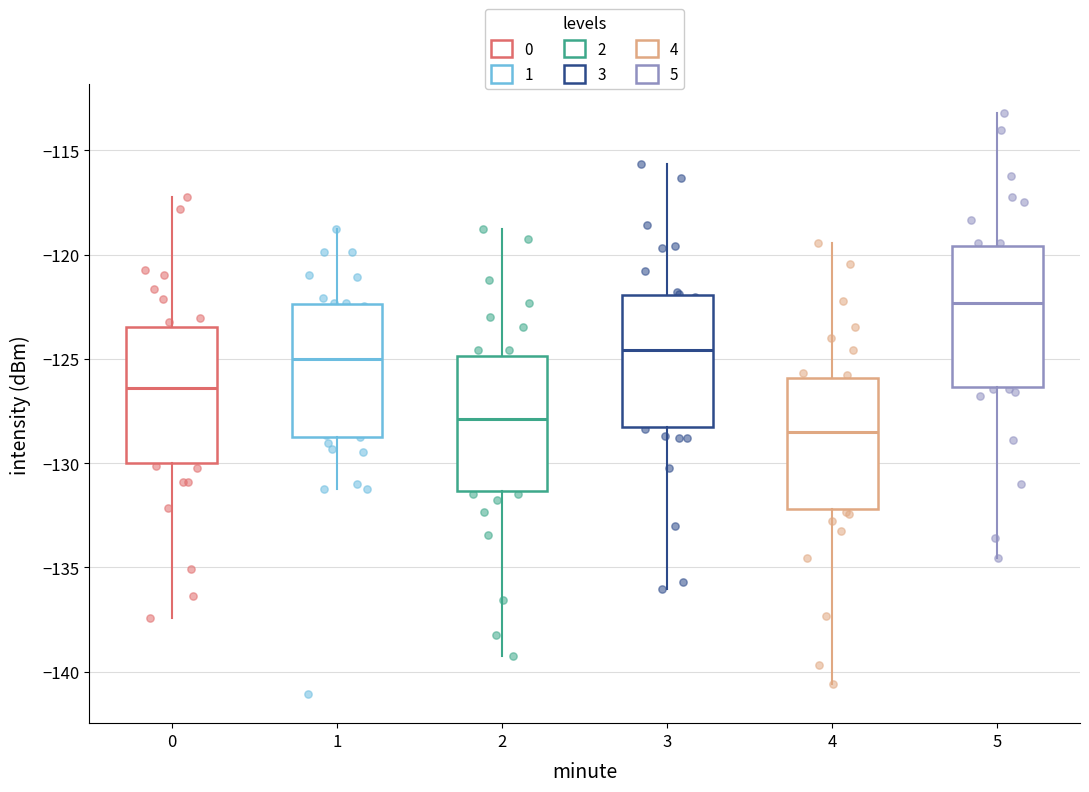

Which box's median line is the lowest?

4